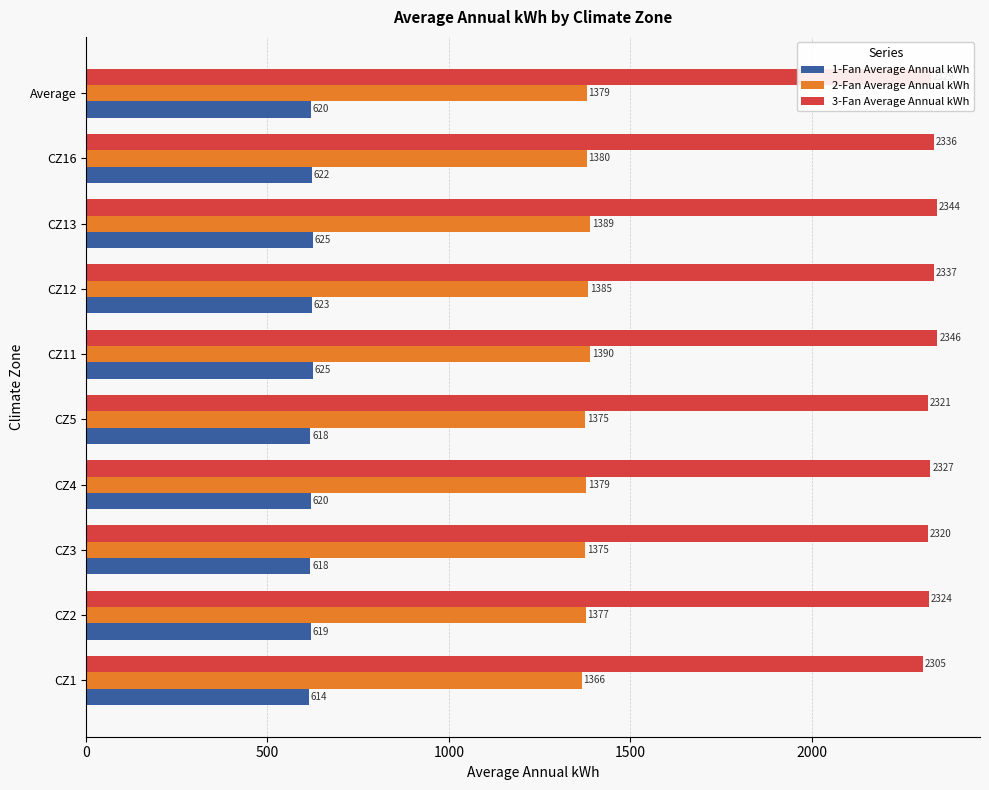

The value of 2-Fan Average Annual kWh at CZ1 is 717.4. True or false?

False